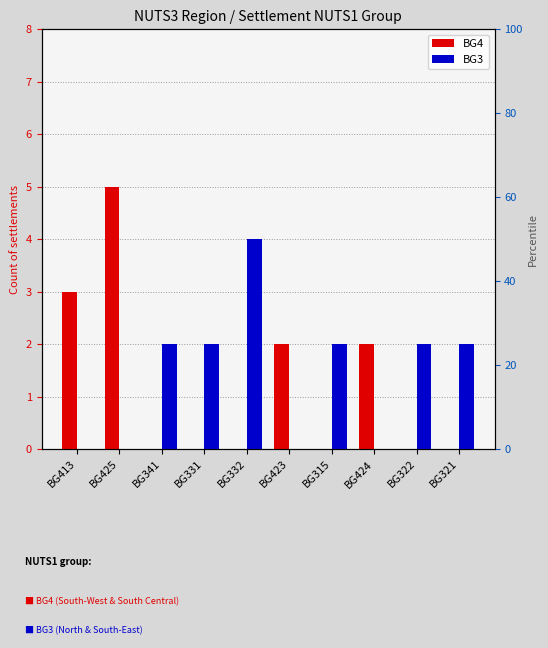

Between BG413 and BG315, which is larger?

BG413